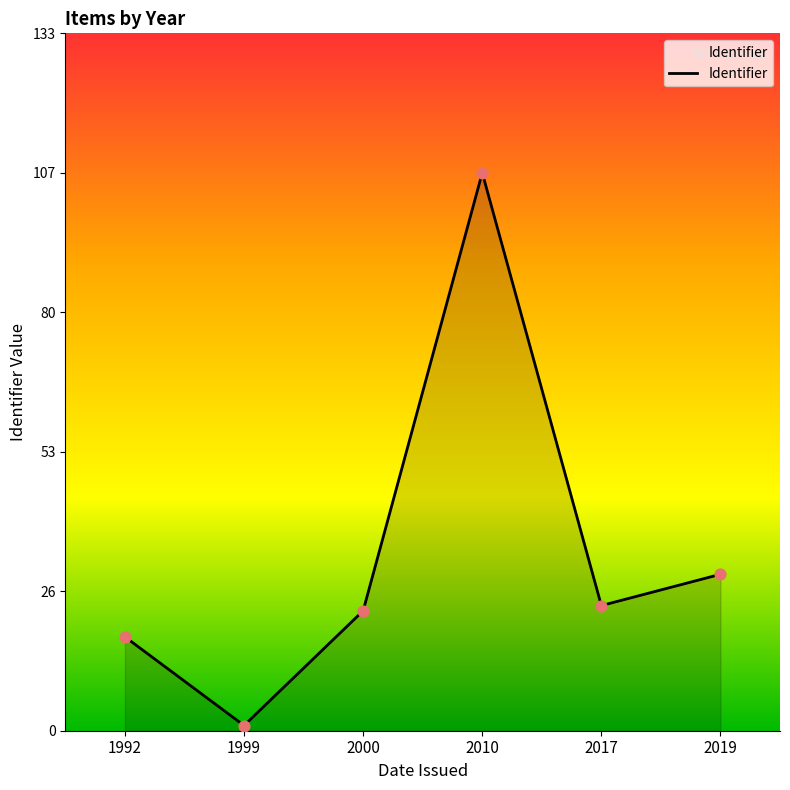

Between 2019 and 2017, which is larger?

2019